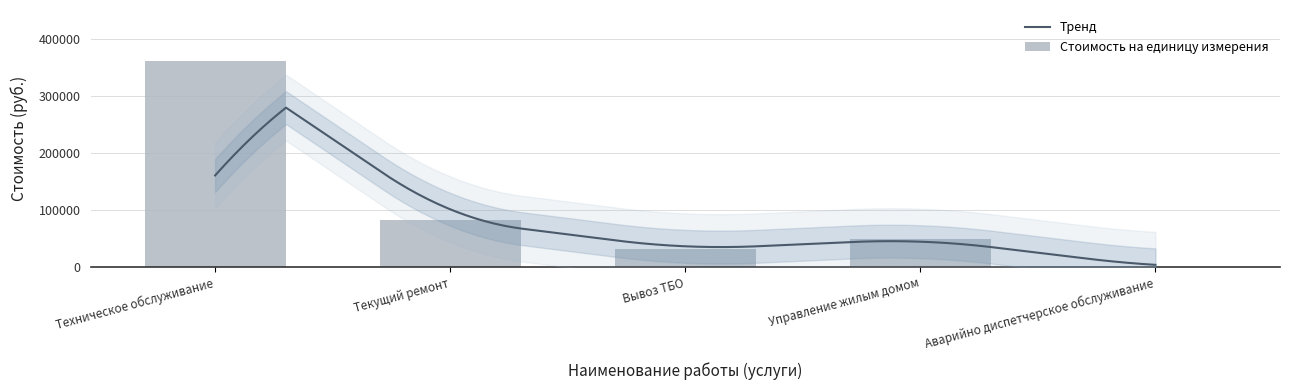

What is the difference between the values at Техническое обслуживание and Аварийно диспетчерское обслуживание?

360448.9